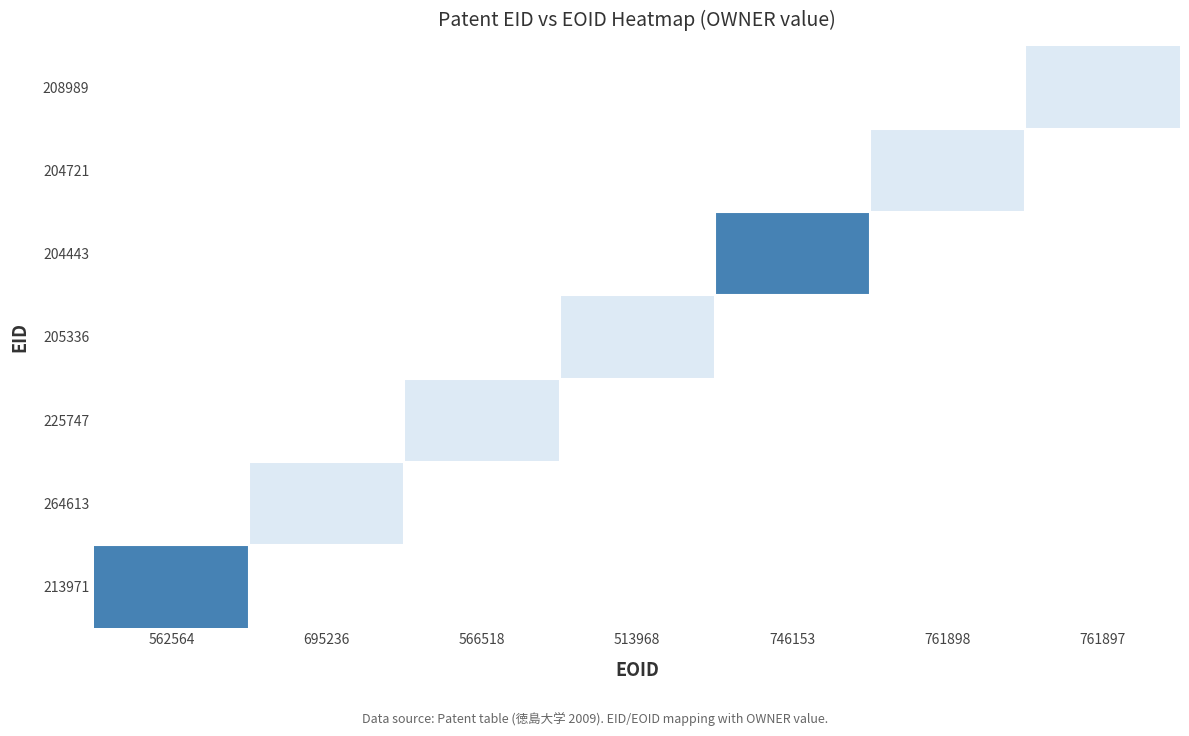

Which label corresponds to the smallest value in the chart?

695236